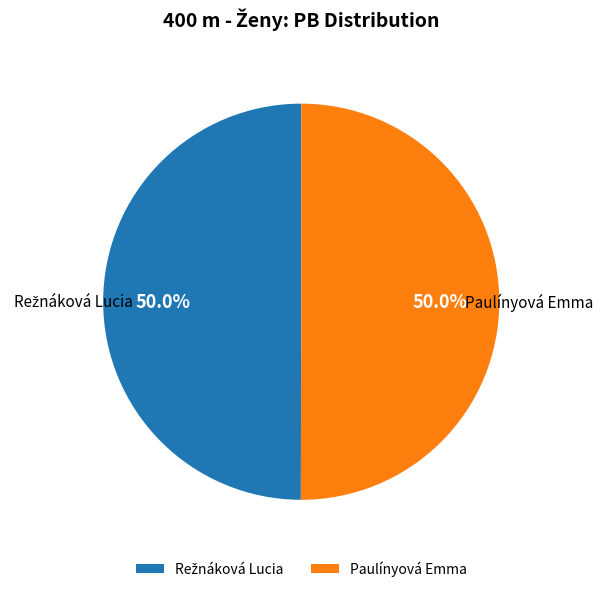

What portion of the pie excludes Paulínyová Emma?

50.0%